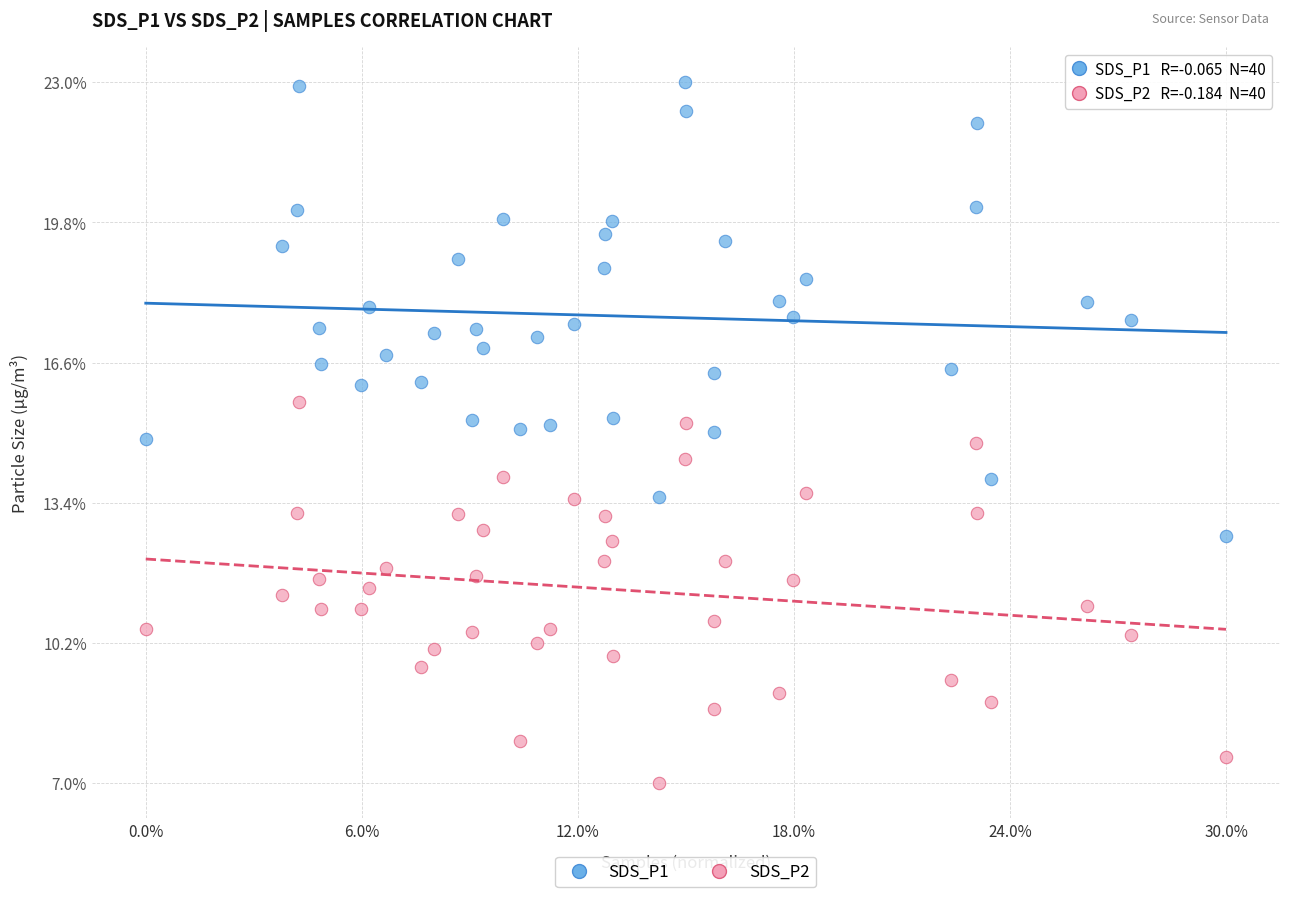

What are all the series names shown in the legend?

SDS_P1, SDS_P2